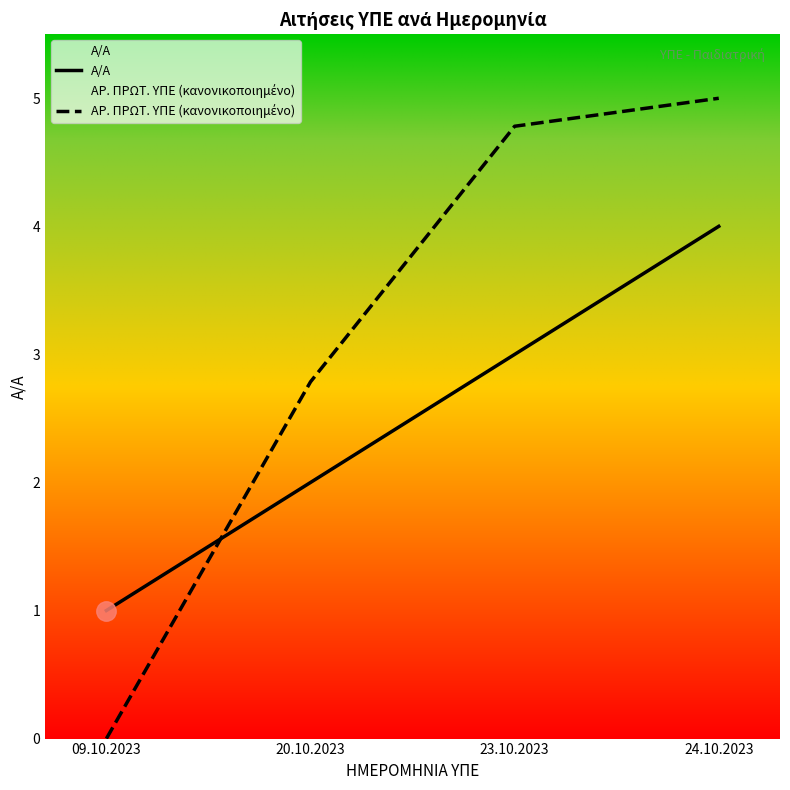

At which label is ΑΡ. ΠΡΩΤ. ΥΠΕ (κανονικοποιημένο) closest to 2?

20.10.2023